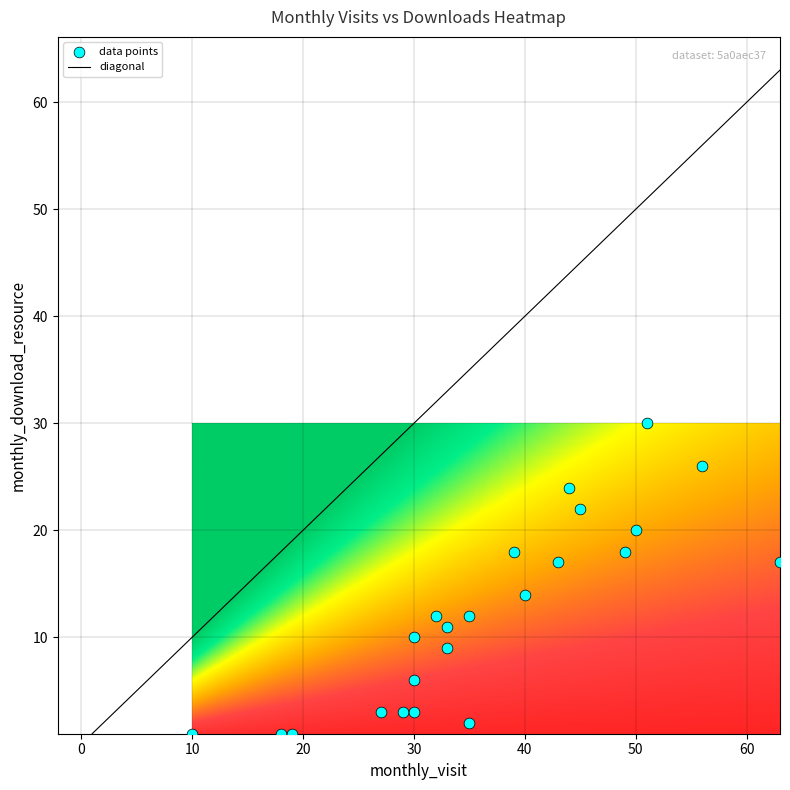

What Y value in the scatter plot is closest to 15?

14